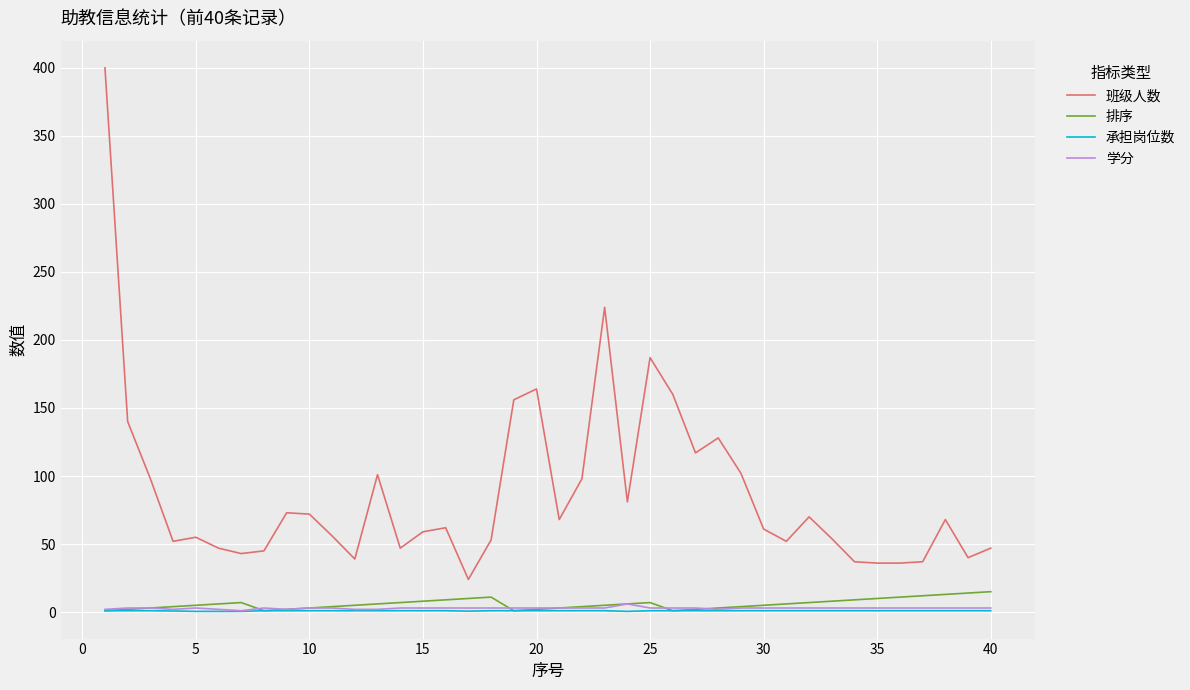

True or false: 班级人数 and 排序 intersect in this chart.

False